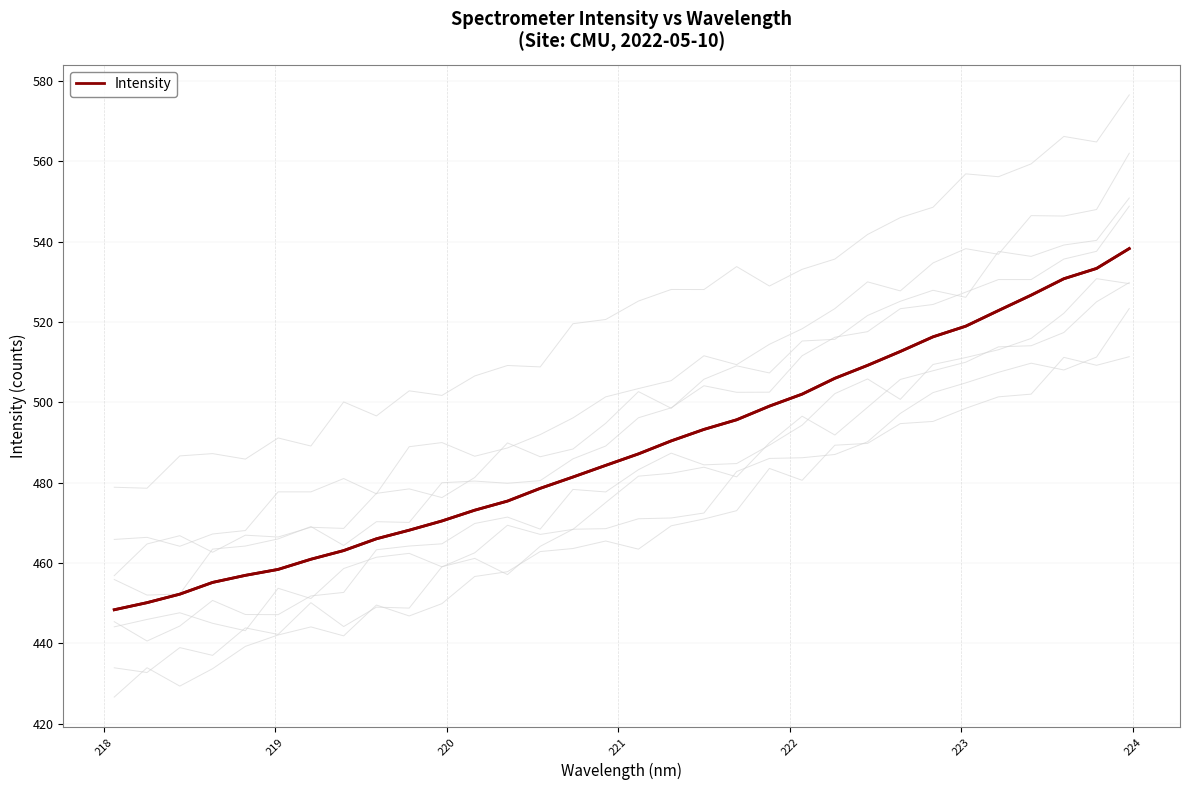

What is the average value?

488.3